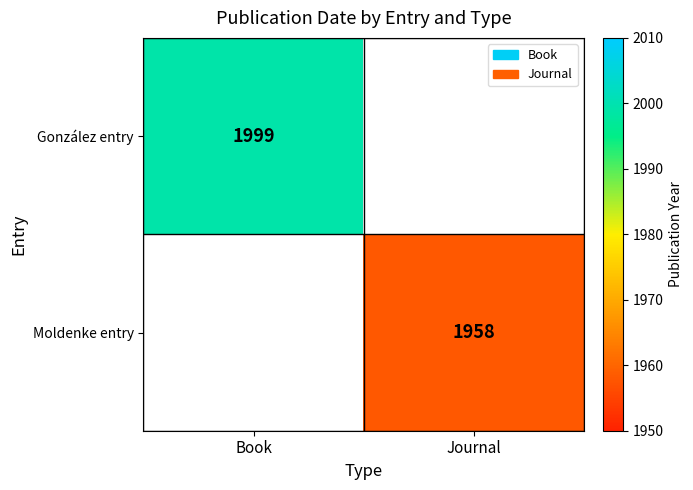

Is it true that Moldenke entry equals 1958 at Journal?

True